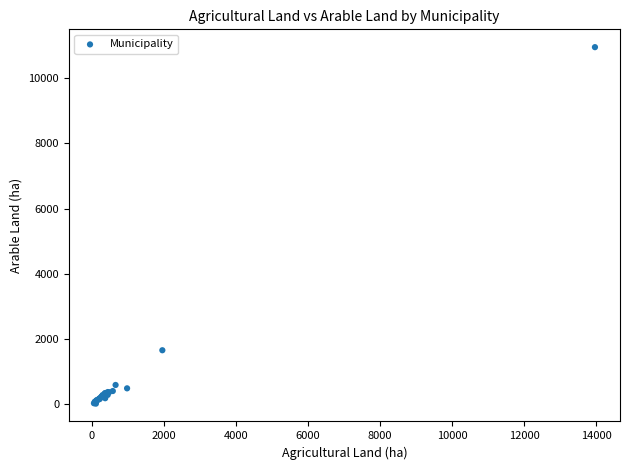

What Y value in the scatter plot is closest to 5485?

1658.4